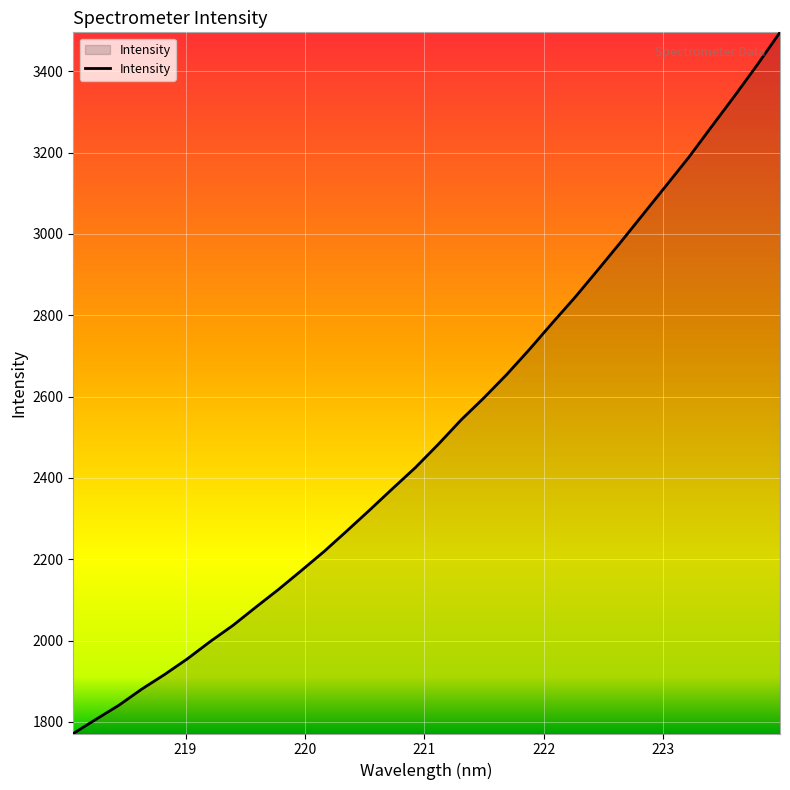

What is the average value?

2518.0